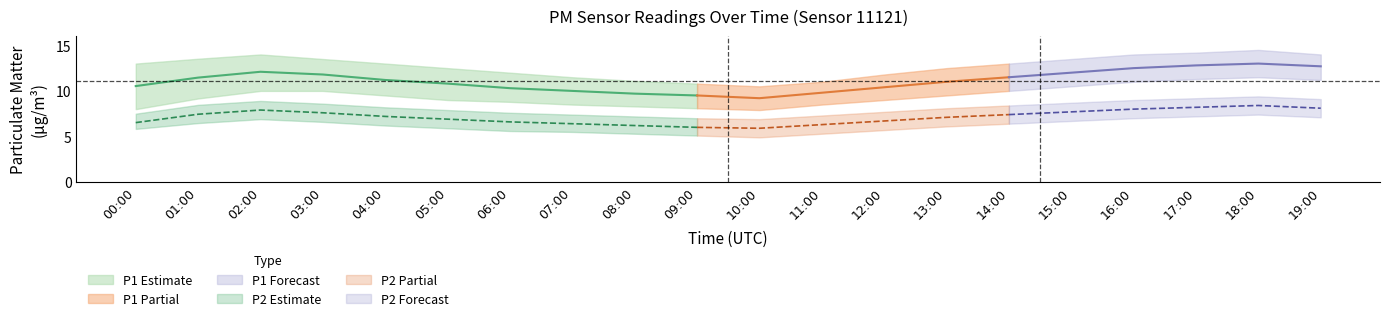

Does the chart have visible grid lines?

No